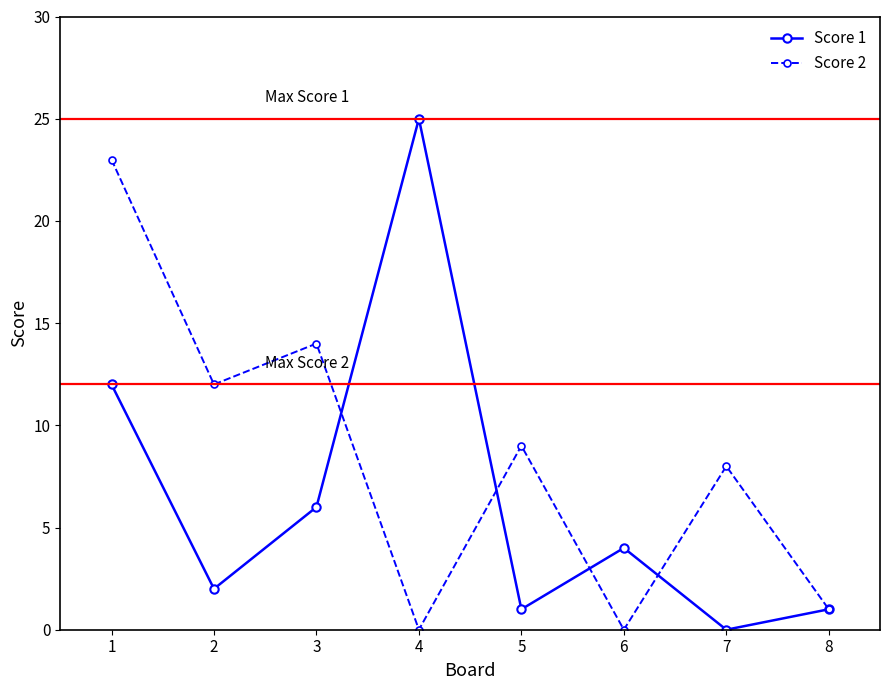

Which series has the largest total across all categories?

Score 2